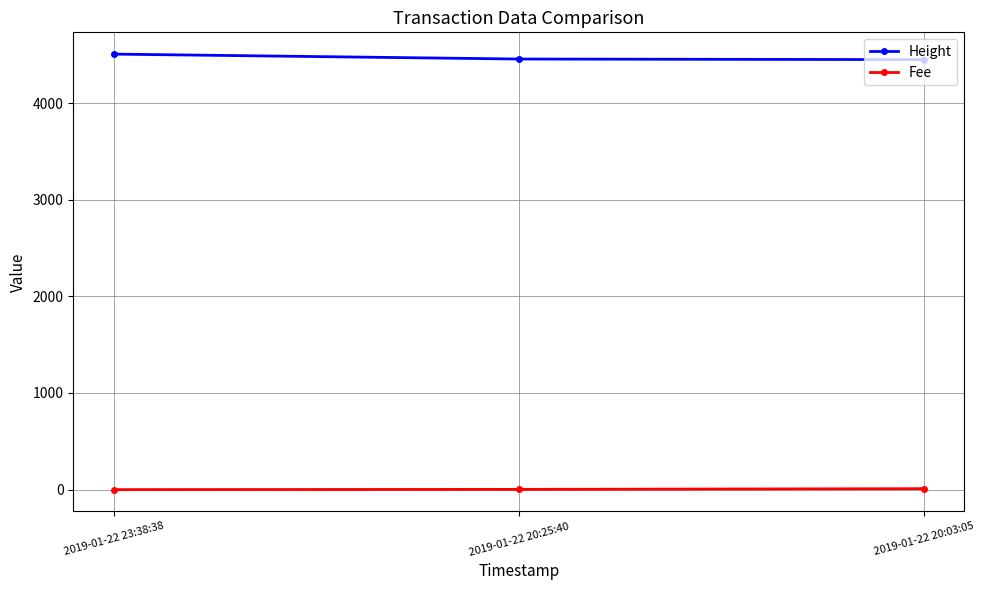

At how many categories does at least one series exceed 1394?

3